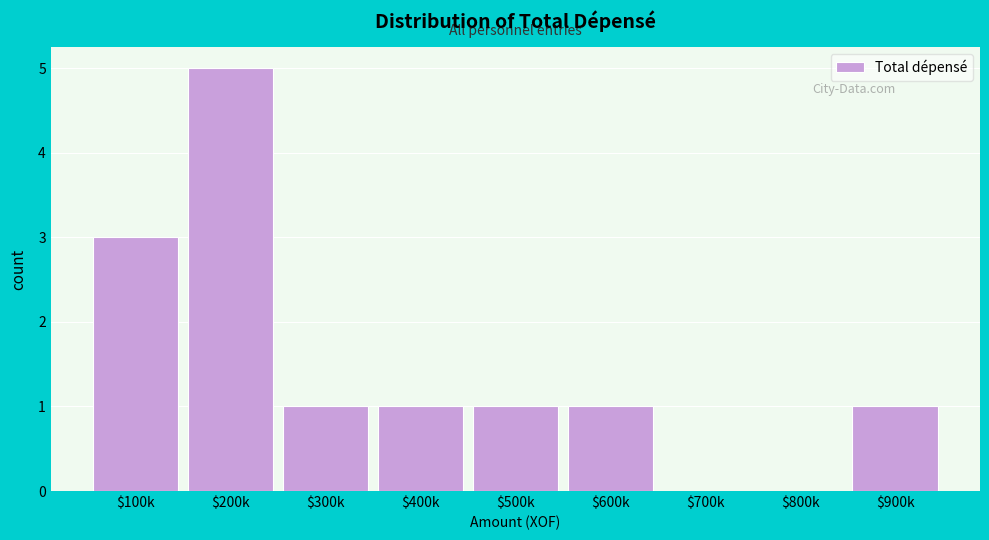

What is the sum of all values?

13